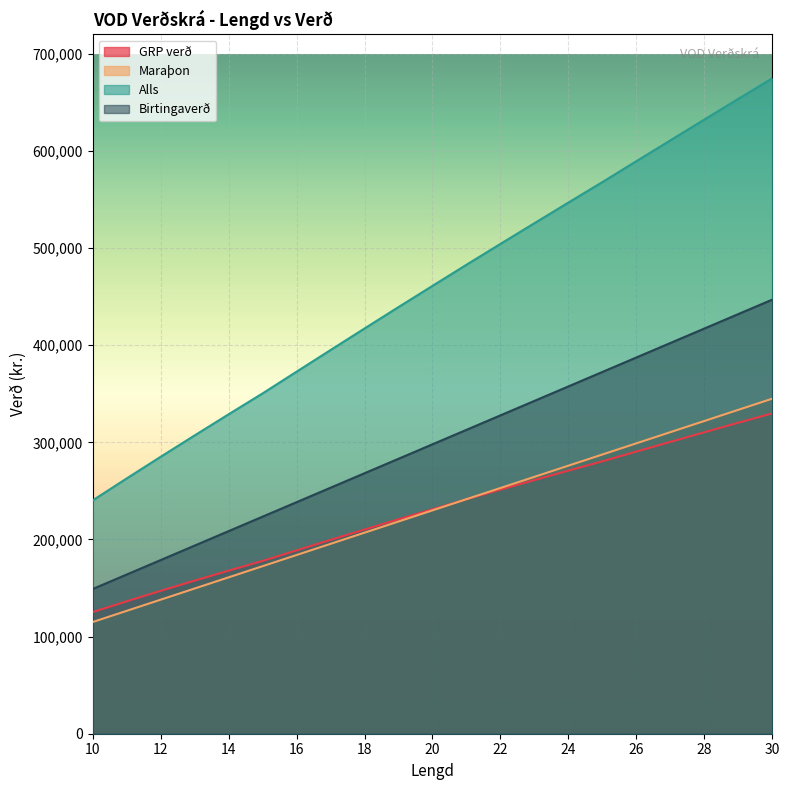

What is the maximum value for Alls?

674880